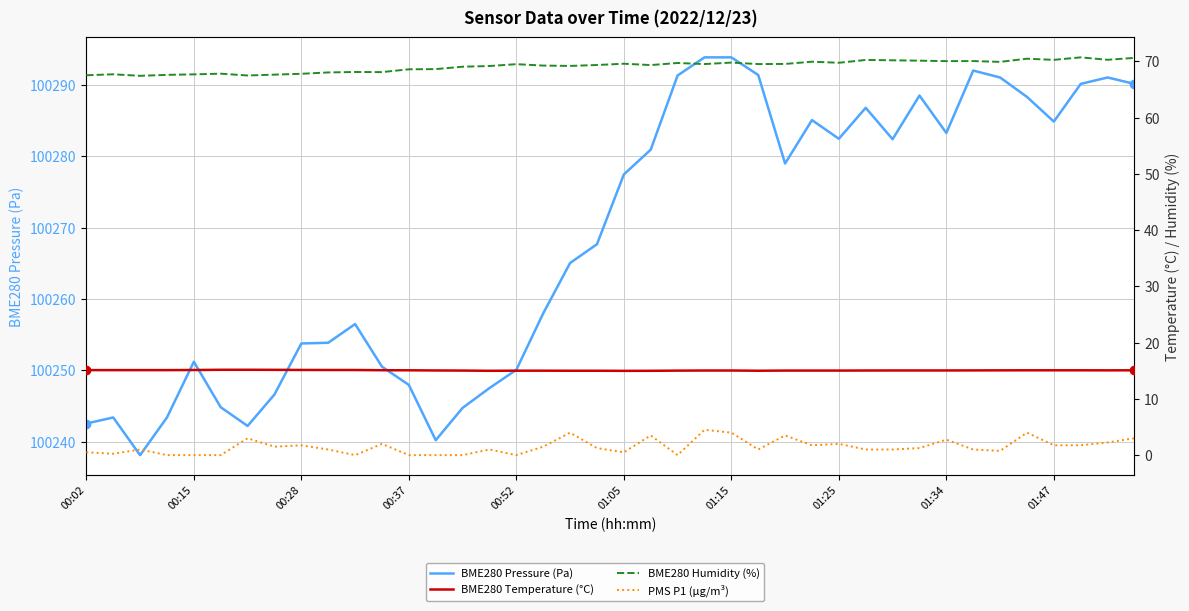

What is the sum of the BME280 Pressure (Pa) values at 17 and 11?

200508.5